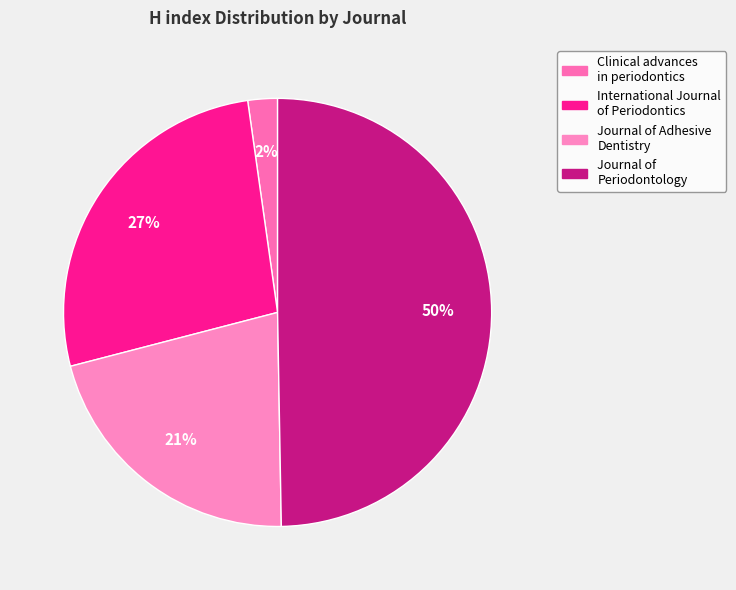

Which category has the biggest portion of the pie?

Journal of Periodontology